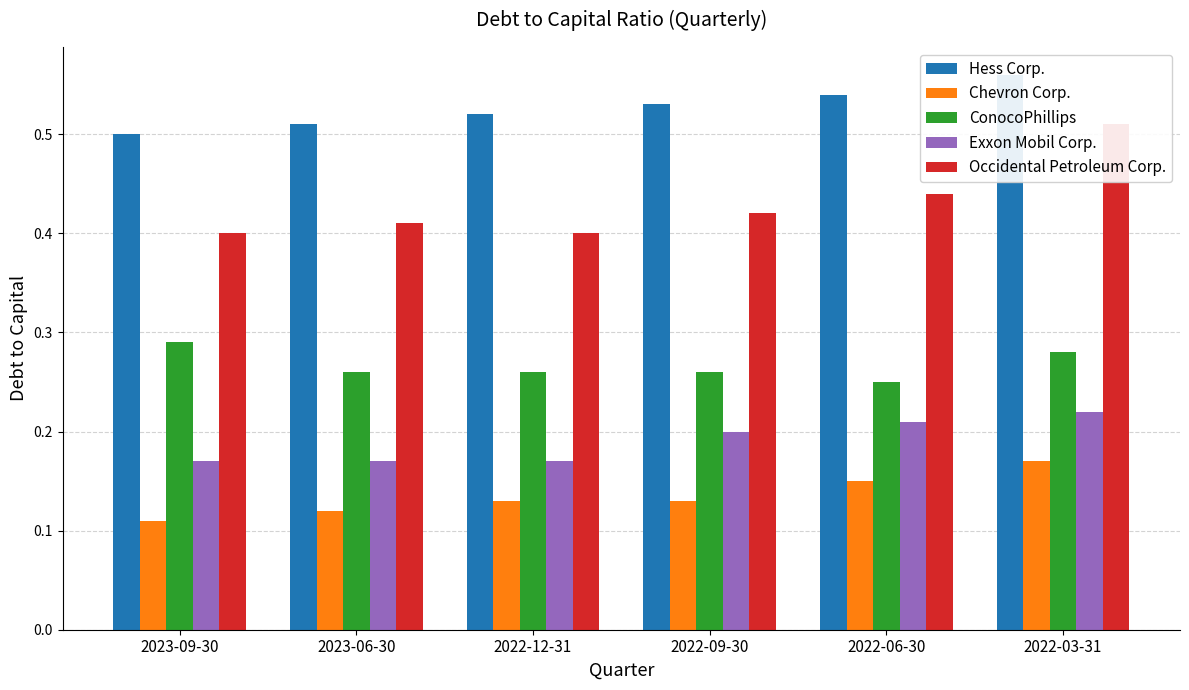

How many Chevron Corp. values are between 0 and 1?

6